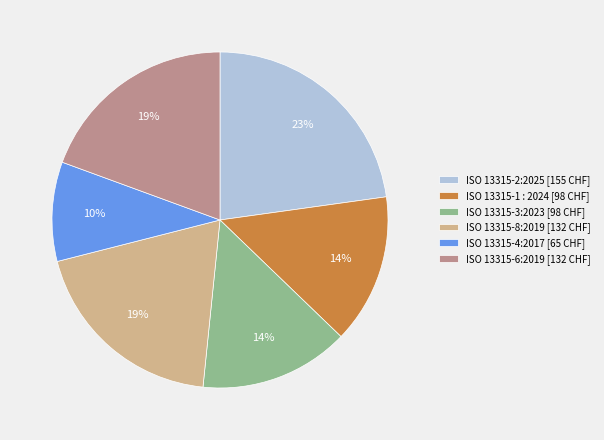

To the nearest percent, what portion does ISO 13315-3:2023 represent?

14%